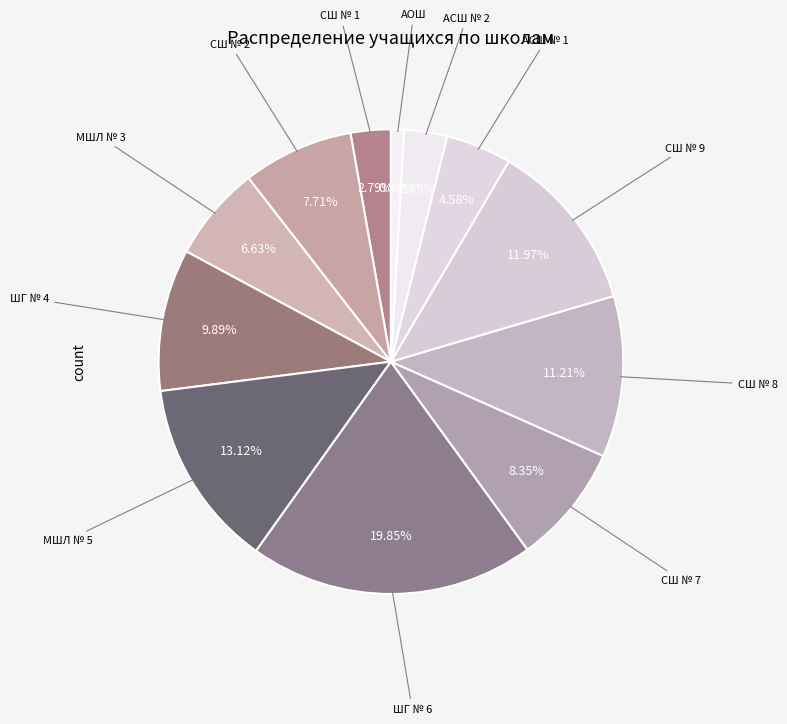

What is the total percentage of СШ № 7 and СШ № 2?

16.1%